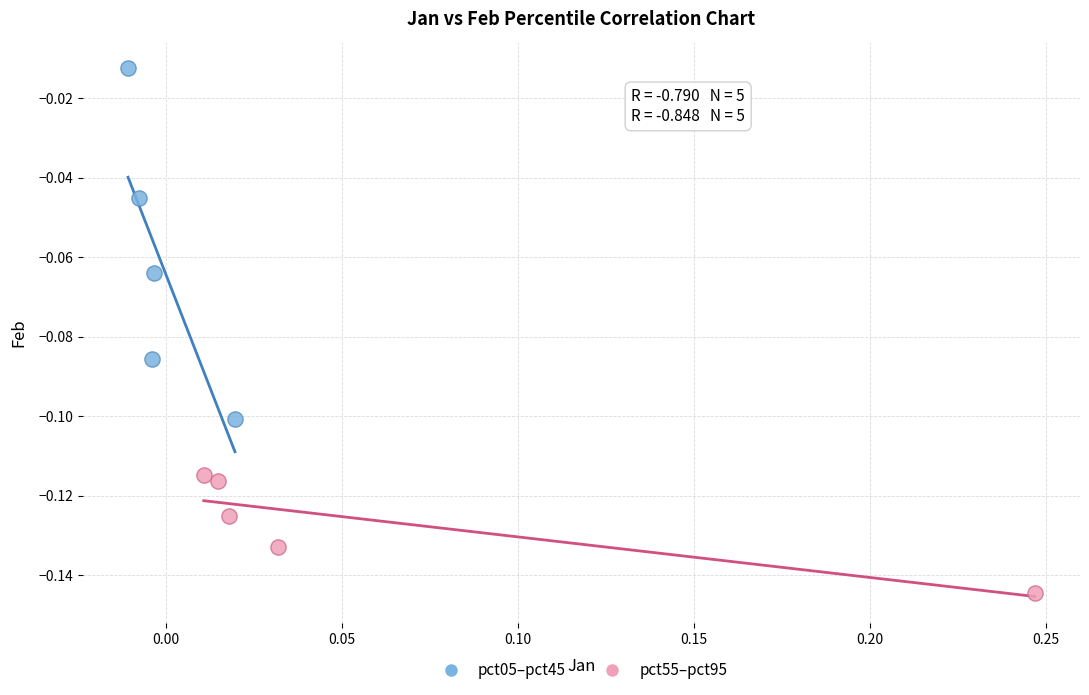

Which series reaches the maximum Y coordinate?

pct05–pct45